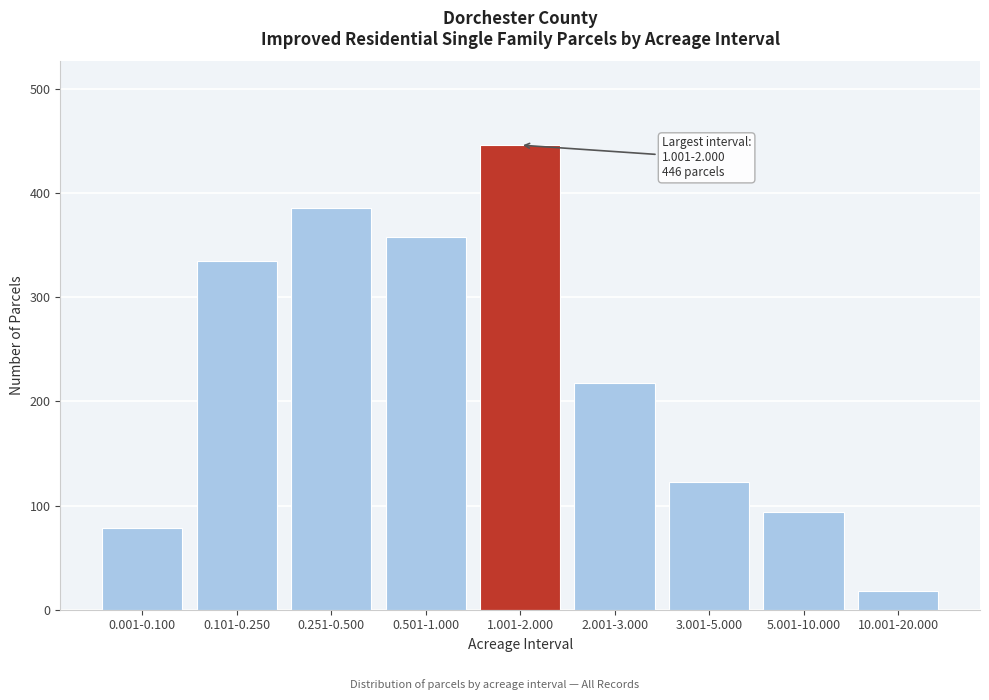

Reading left to right, transcribe all the data shown in this chart.

0.001-0.100=78	0.101-0.250=335	0.251-0.500=386	0.501-1.000=358	1.001-2.000=446	2.001-3.000=218	3.001-5.000=123	5.001-10.000=94	10.001-20.000=18